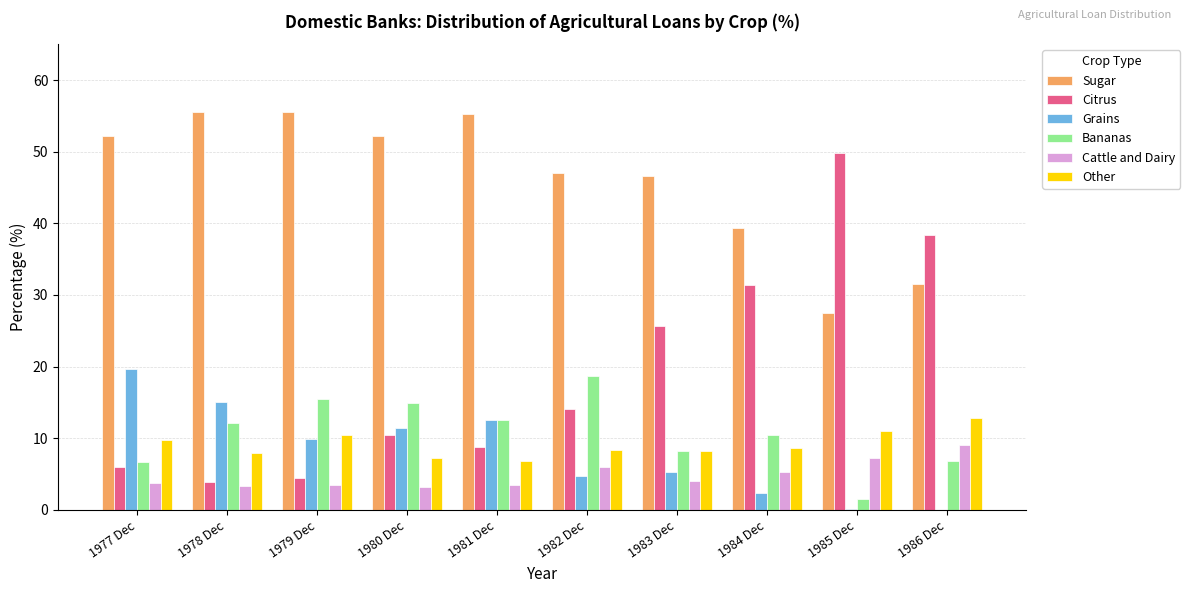

What is the sum of the Bananas values at 1984 Dec and 1980 Dec?

25.4